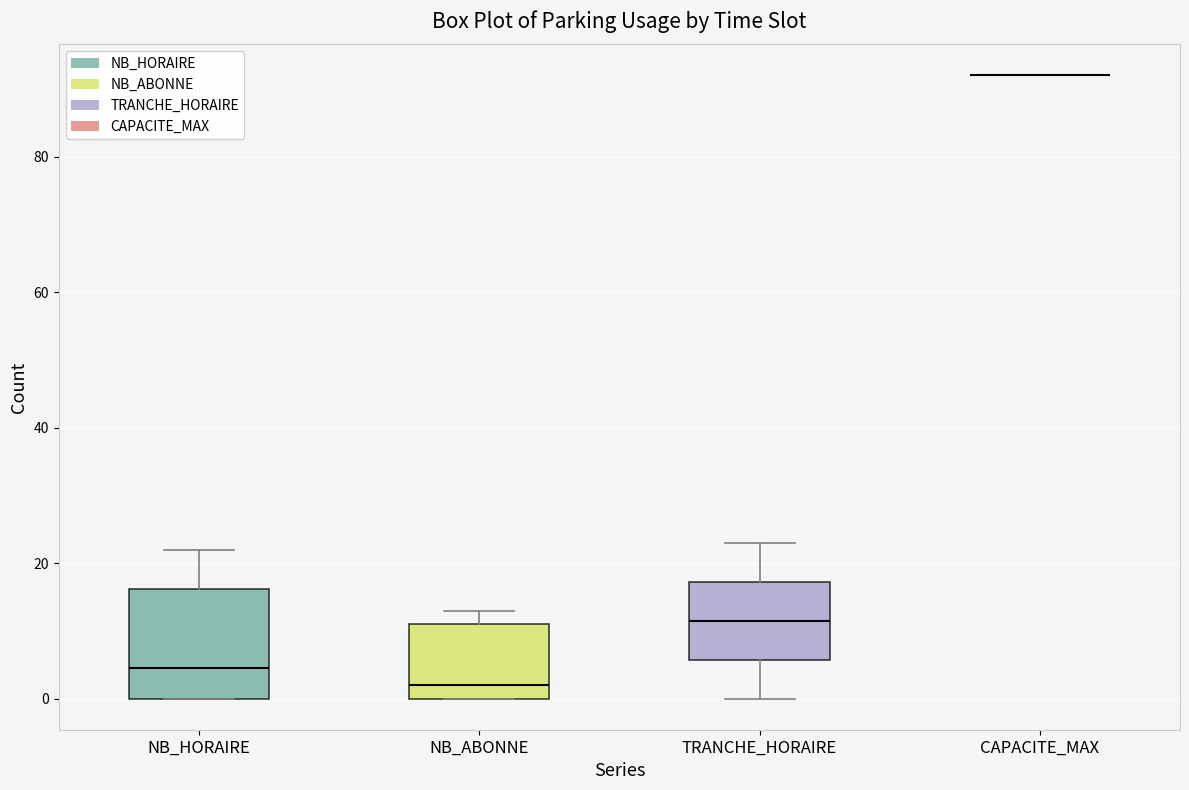

Reading left to right, transcribe this box plot: for each box, give where its median line is, the range the box spans, and where its two whiskers end, as read against the y-axis. The values are not printed on the chart, so give them approximately, as read against the axis.

NB_HORAIRE: median 4, box 0 to 16, whiskers 0 to 22
NB_ABONNE: median 2, box 0 to 12, whiskers 0 to 14
TRANCHE_HORAIRE: median 12, box 6 to 18, whiskers 0 to 24
CAPACITE_MAX: box collapsed to a line at 92, whiskers 92 to 92